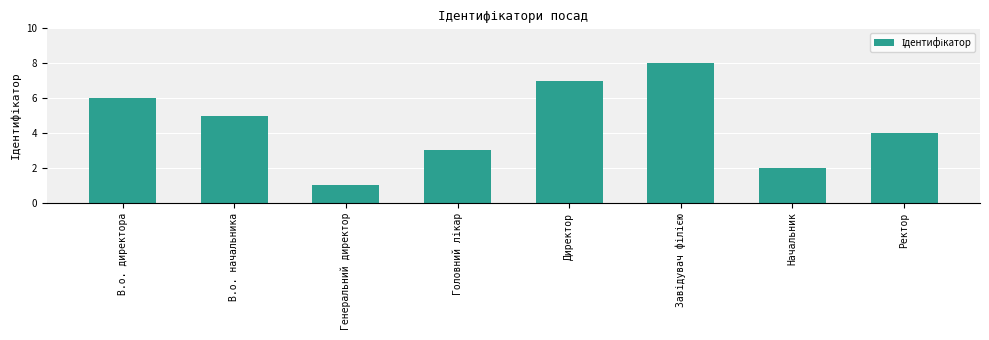

What is the change in value from В.о. начальника to Директор?

+2